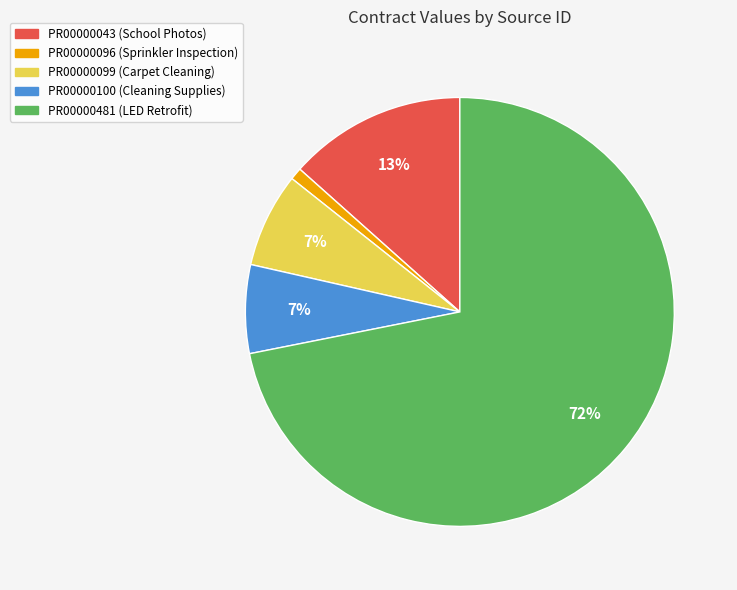

Is there a majority slice in this chart?

Yes